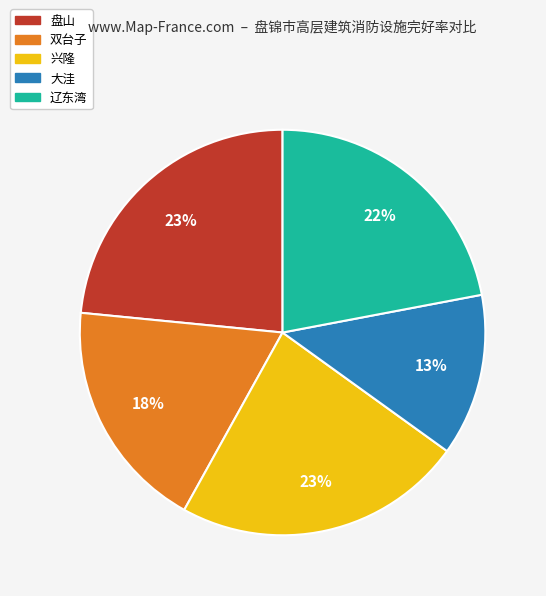

Is it true that 大洼 is 13% of the pie?

True